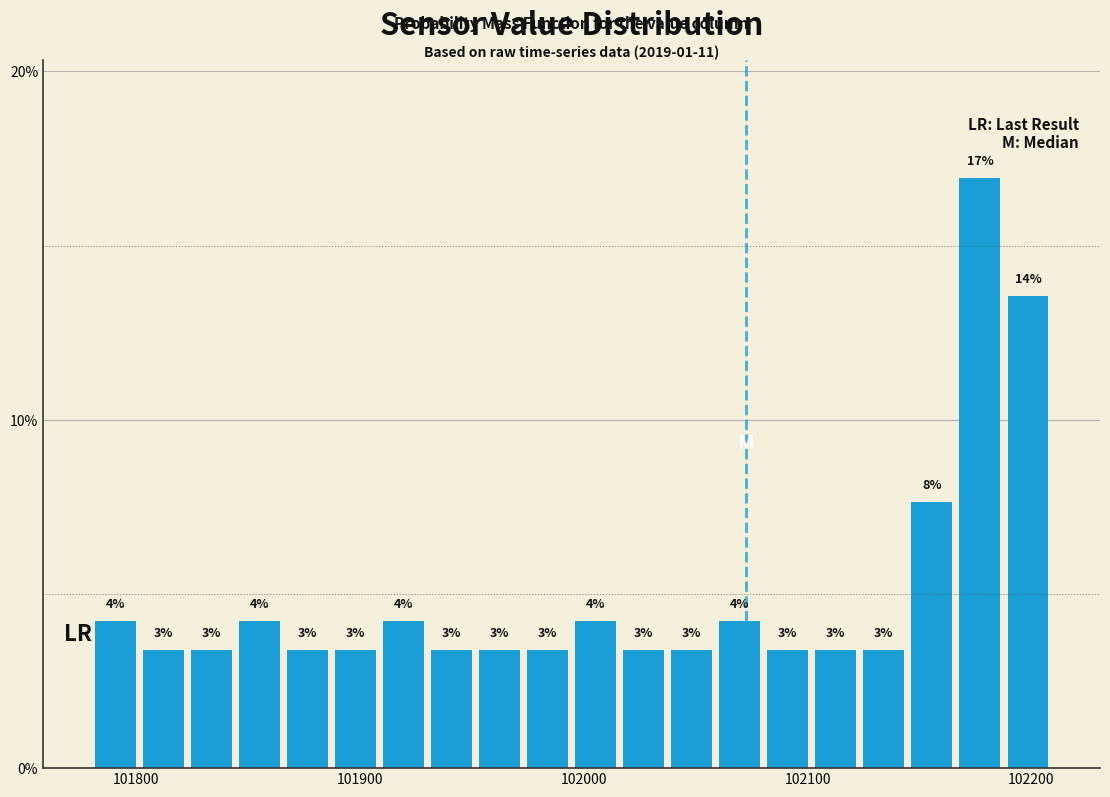

Read against the x-axis, roughly where is the centre of the tallest bar?

102180